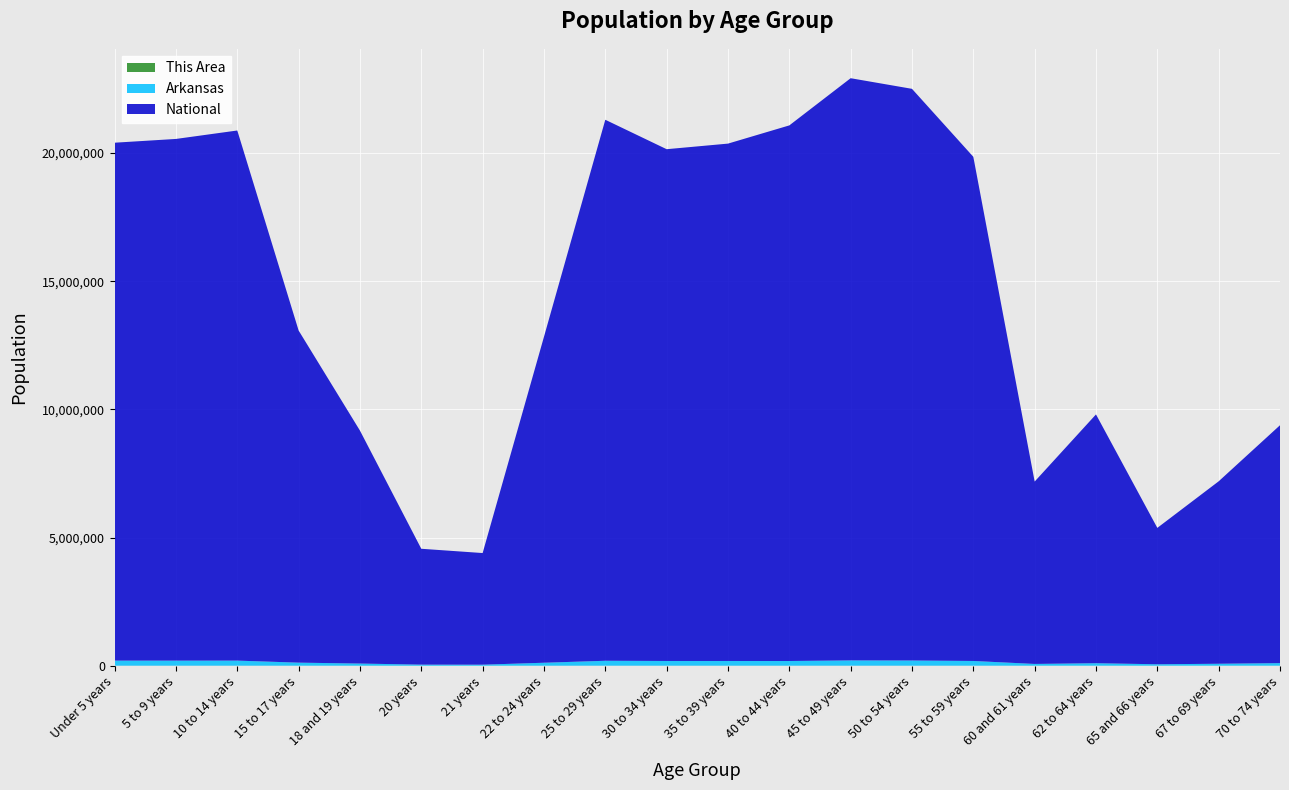

Reading left to right, list all the values displayed in this chart.

This Area: 1734	1947	2170	1266	696	318	280	887	1668	1799	1929	1987	2253	2263	1946	699	1008	616	811	1042
Arkansas: 197689	196877	197559	119350	84455	42770	40770	116110	192153	183739	183614	182594	205544	201722	183960	69489	97542	56719	76648	101235
National: 20201362	20348657	20677194	12954254	9086089	4519129	4354294	12712576	21101849	19962099	20179642	20890964	22708591	22298125	19664805	7113727	9704197	5319902	7115361	9278166